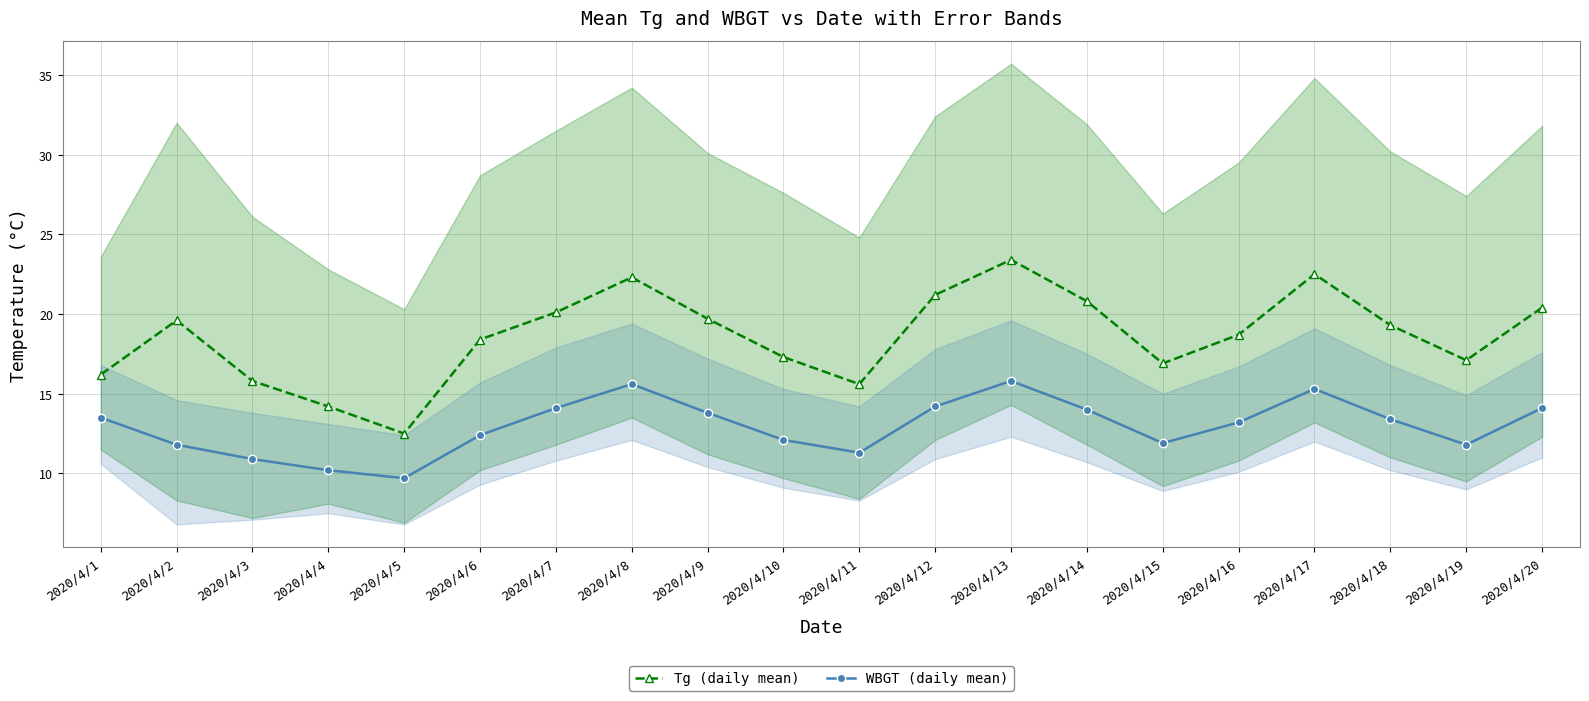

List the series in order of their peak value, highest first.

Tg (daily mean), WBGT (daily mean)